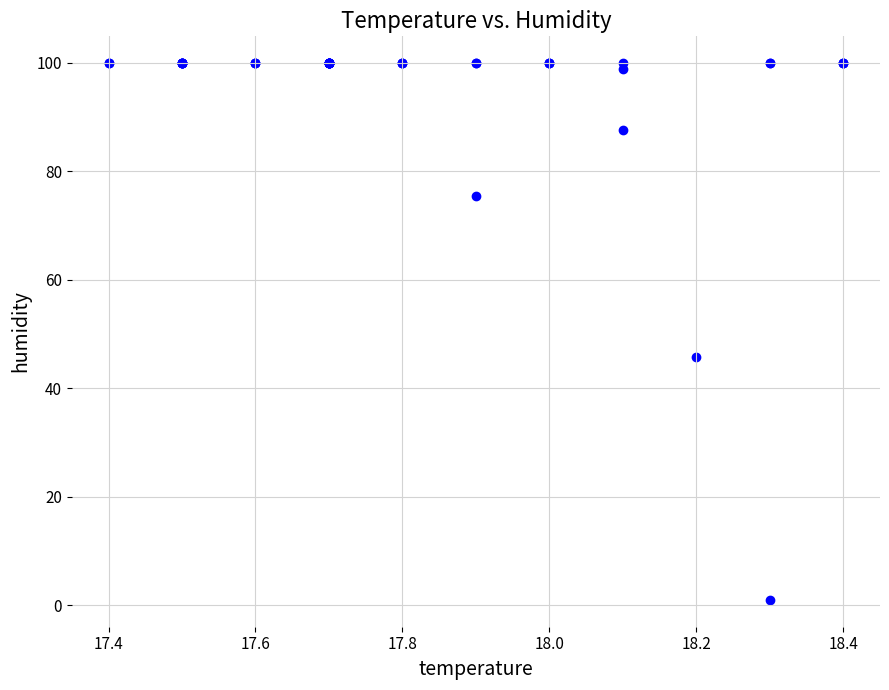

What Y value in the scatter plot is closest to 50?

45.7